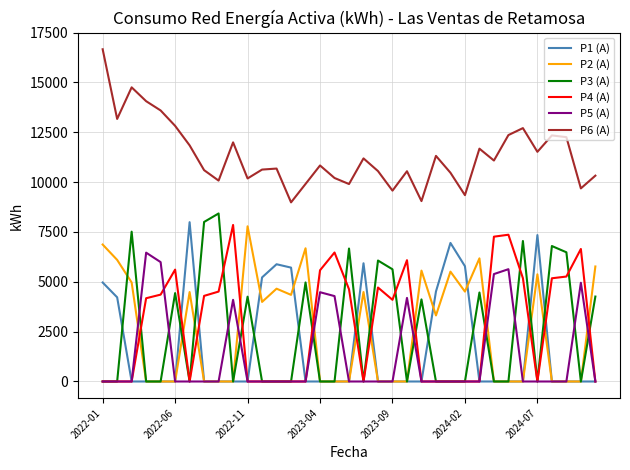

True or false: P1 (A) and P3 (A) cross at least once.

True